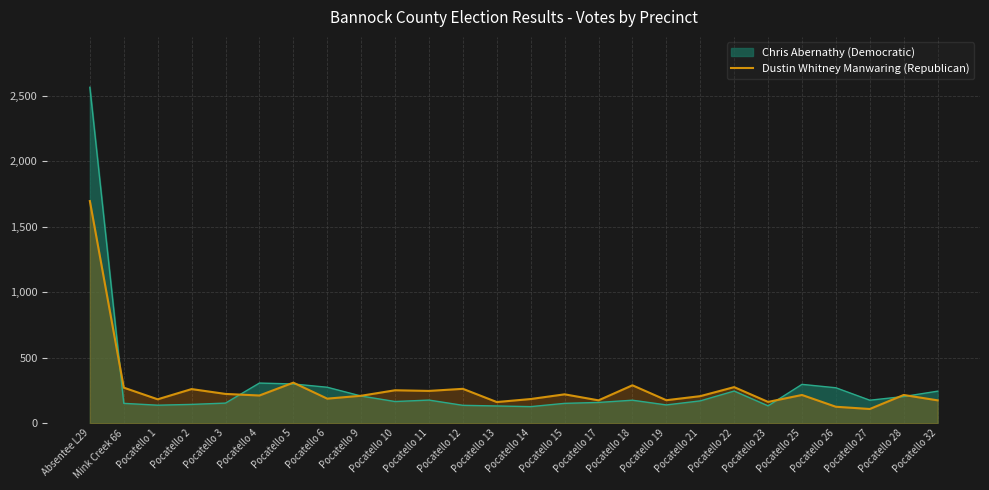

What is the difference between the second highest and second lowest values?

184